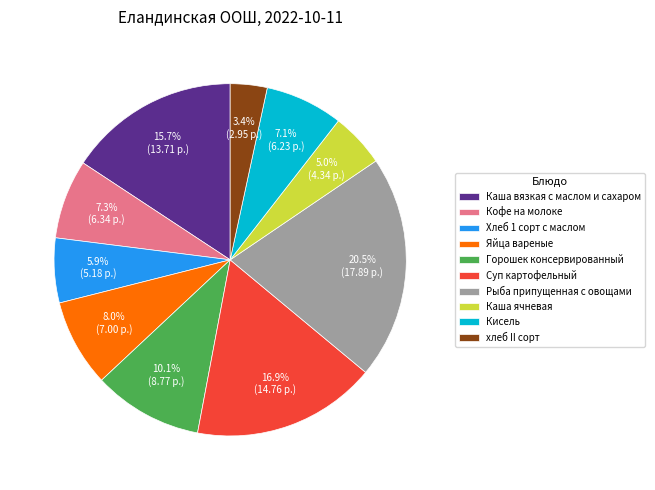

Do хлеб II сорт and Хлеб 1 сорт с маслом together represent more than half of the pie?

No